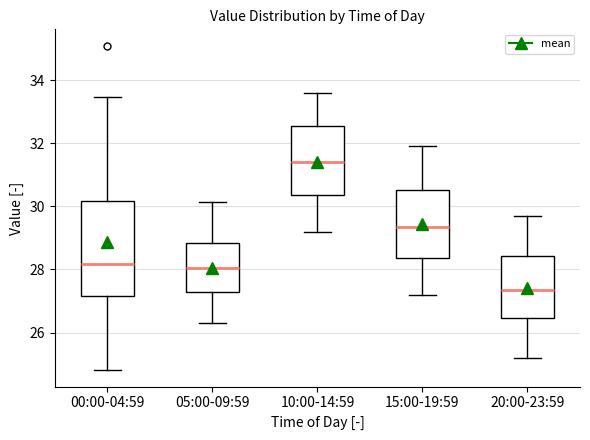

Reading left to right, transcribe this box plot: for each box, give where its median line is, the range the box spans, and where its two whiskers end, as read against the y-axis. The values are not printed on the chart, so give them approximately, as read against the axis.

00:00-04:59: median 28.2, box 27.2 to 30.2, whiskers 24.8 to 33.4
05:00-09:59: median 28.0, box 27.2 to 28.8, whiskers 26.4 to 30.2
10:00-14:59: median 31.4, box 30.4 to 32.6, whiskers 29.2 to 33.6
15:00-19:59: median 29.4, box 28.4 to 30.6, whiskers 27.2 to 32.0
20:00-23:59: median 27.4, box 26.4 to 28.4, whiskers 25.2 to 29.8